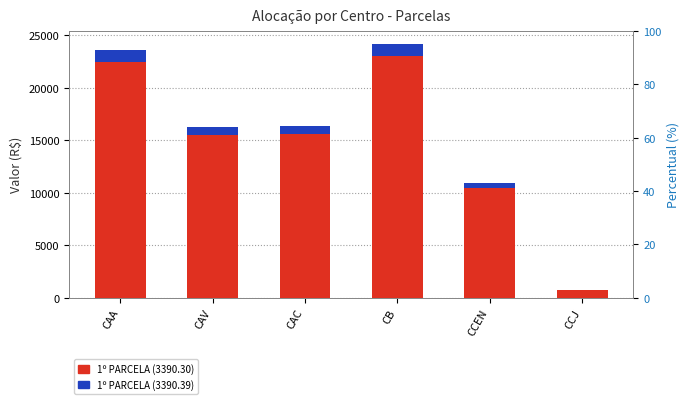

Reading left to right, what are all the values shown in this chart?

1º PARCELA (3390.30): 22457.9	15494.7	15580.2	23012.3	10416.2	723.3
1º PARCELA (3390.39): 1122.9	774.7	779.0	1150.6	520.8	36.2